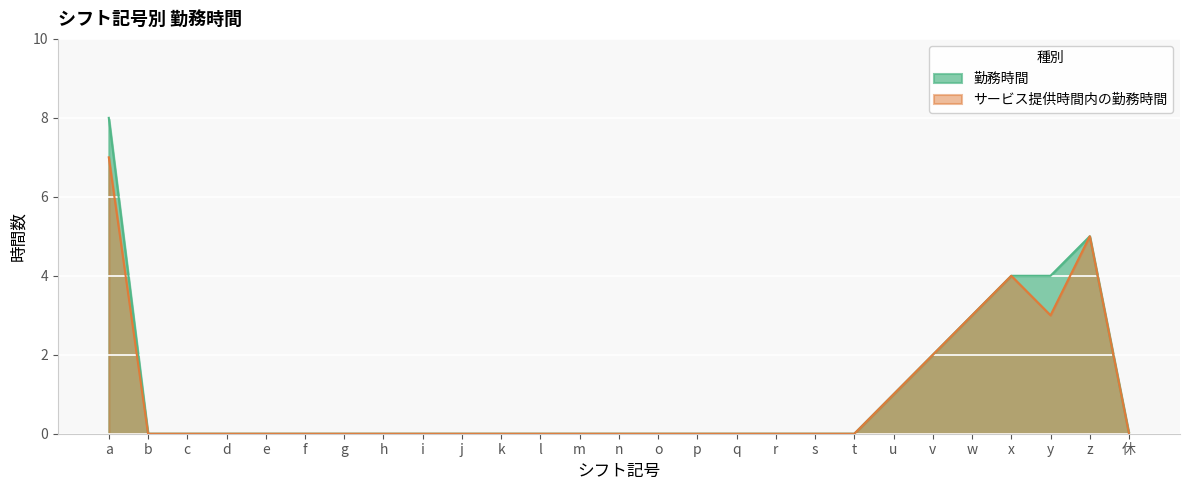

What is the spread (max minus min) of values at y?

1